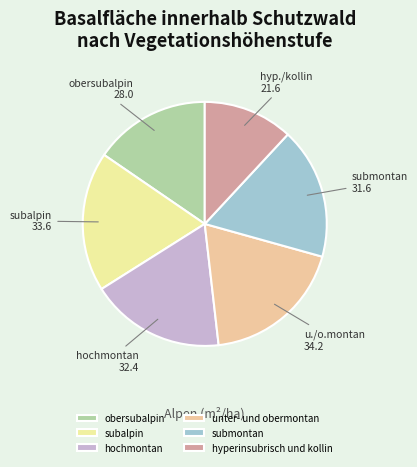

How many segments does this pie chart have?

6